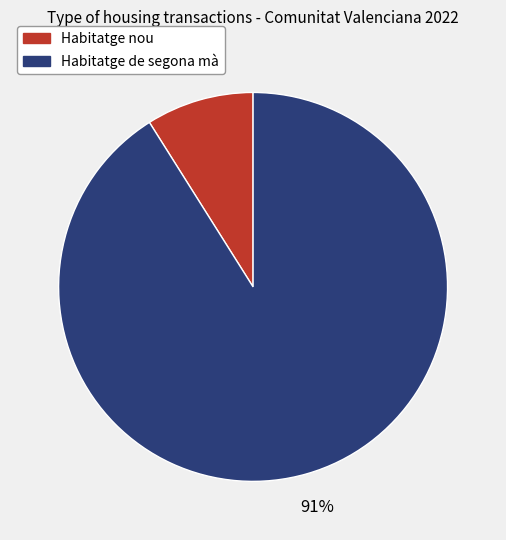

Is there a majority slice in this chart?

Yes